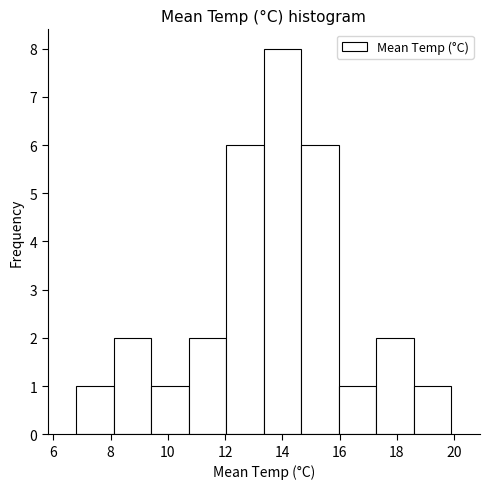

How tall is the bar that spans 17.2 to 18.6 on the x-axis? Neither the bar edges nor the heights are printed on the chart, so give them approximately, as read against the axes.

2